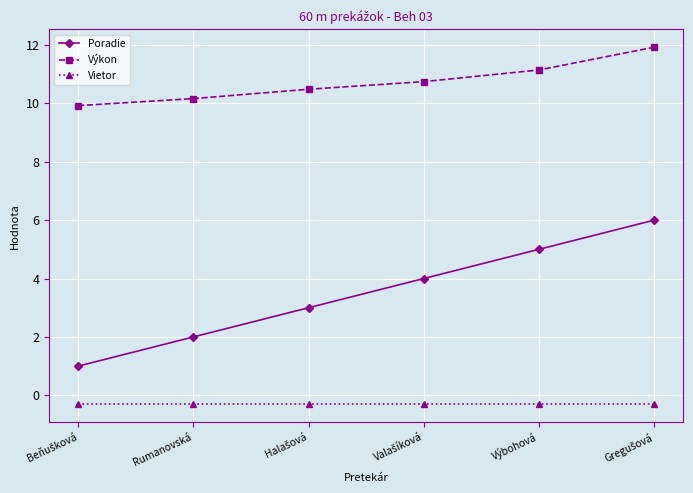

What is the highest value of the Poradie series?

6.0